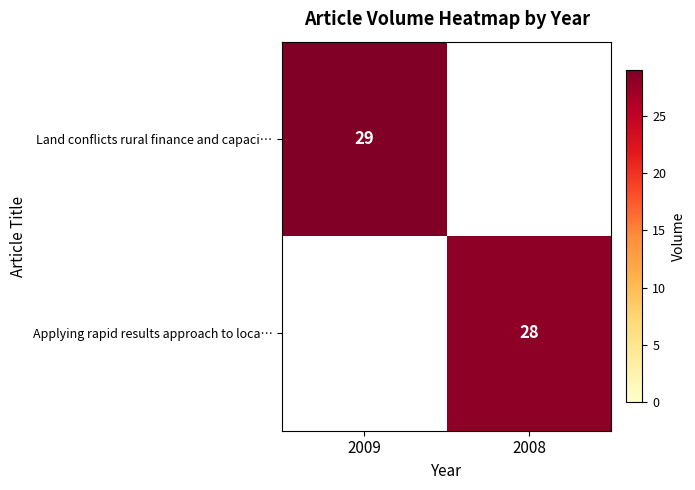

The Applying rapid results approach to loca… series shows 40 at 2008. True or false?

False